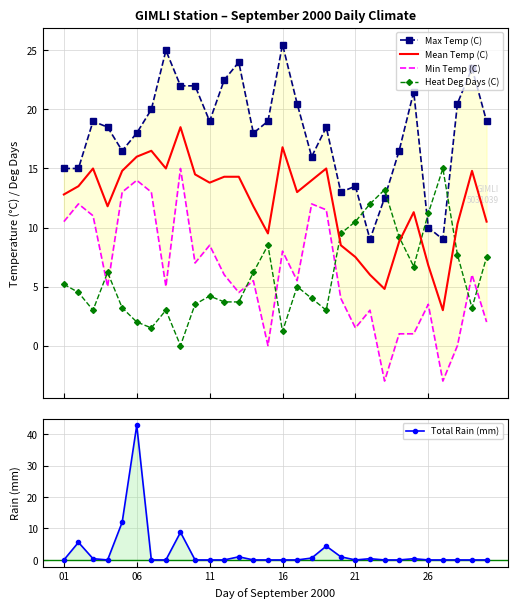

Which series ends up on top after the final intersection of Mean Temp (C) and Heat Deg Days (C)?

Mean Temp (C)